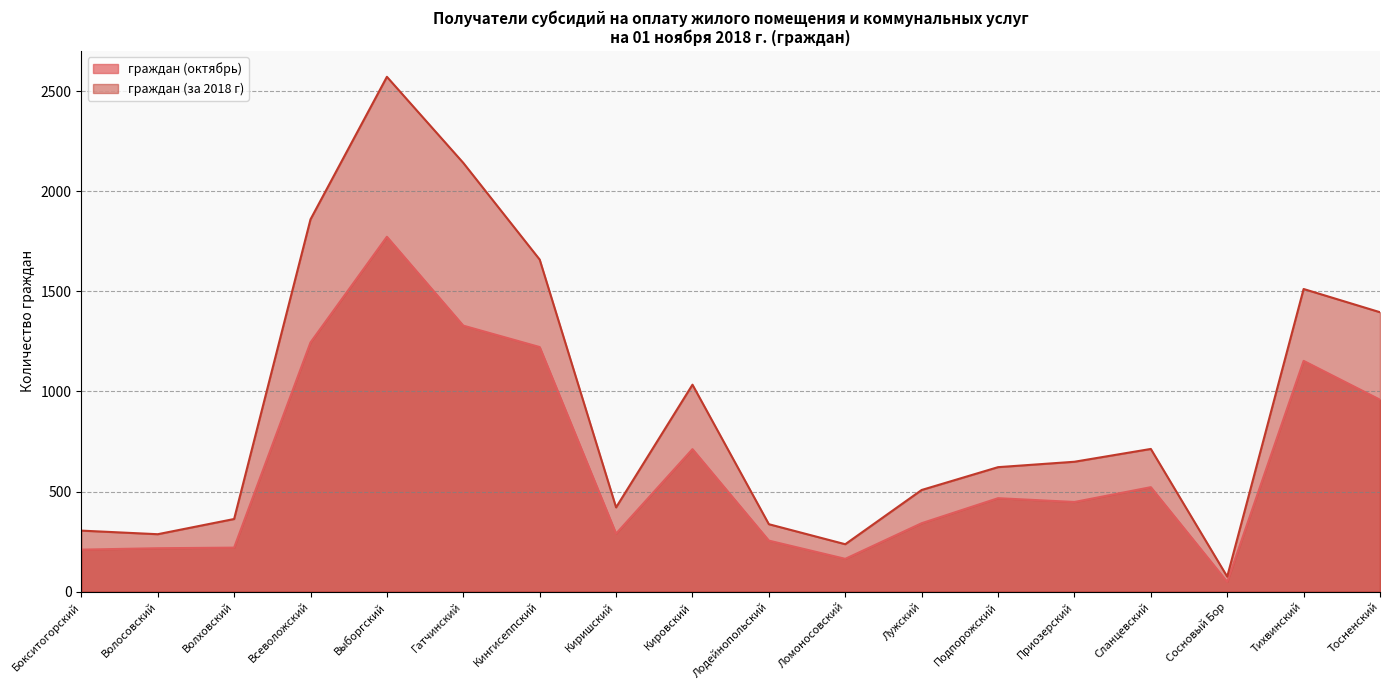

How many data points in граждан (октябрь) are less than 467?

9